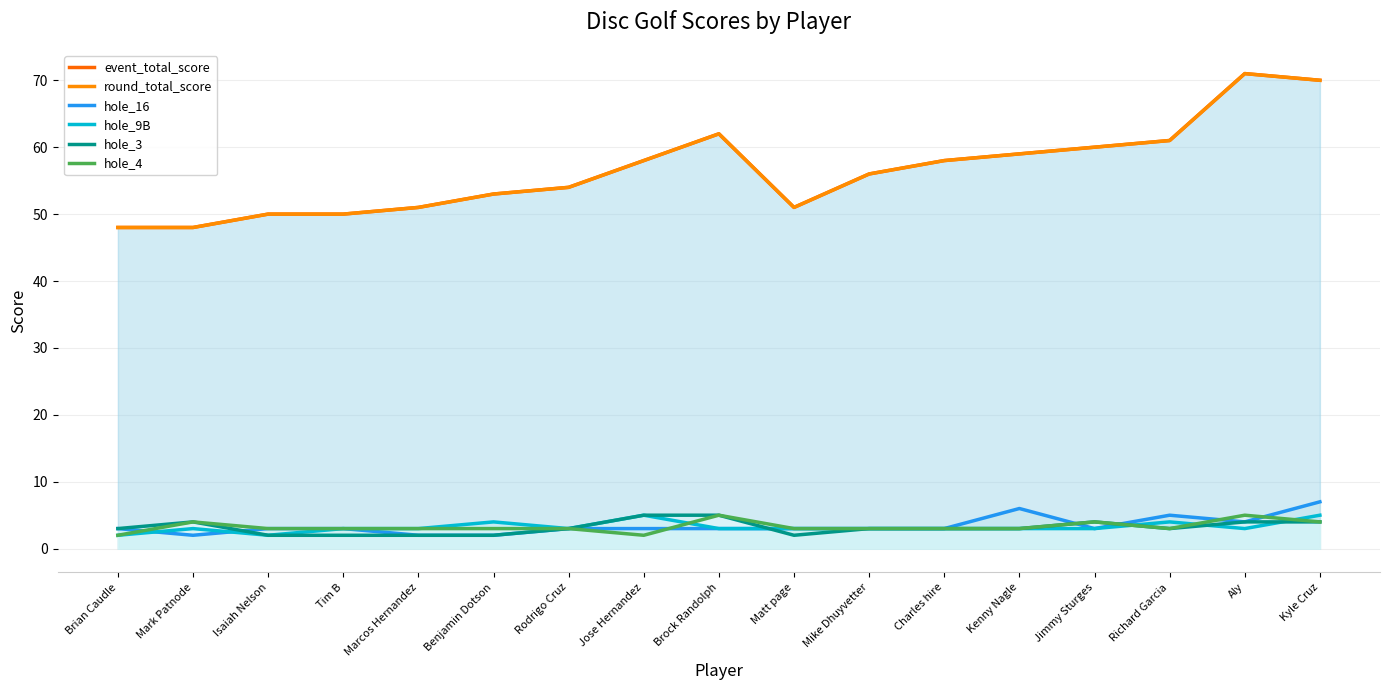

True or false: hole_3 and round_total_score intersect in this chart.

False